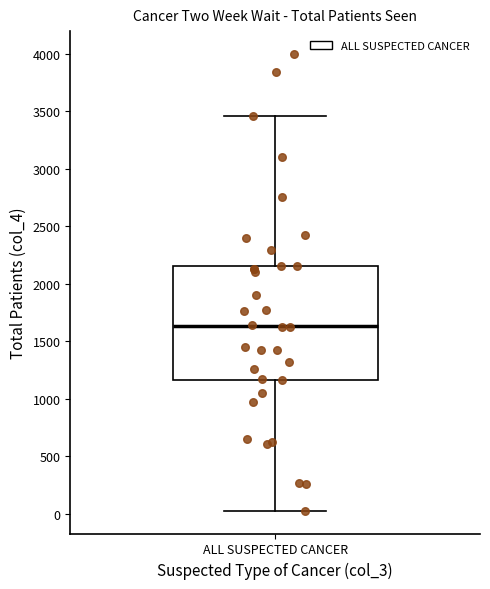

Transcribe this box plot: give where the median line is, the range the box spans, and where the two whiskers end, as read against the y-axis. The values are not printed on the chart, so give them approximately, as read against the axis.

median 1650, box 1150 to 2150, whiskers 50 to 3450